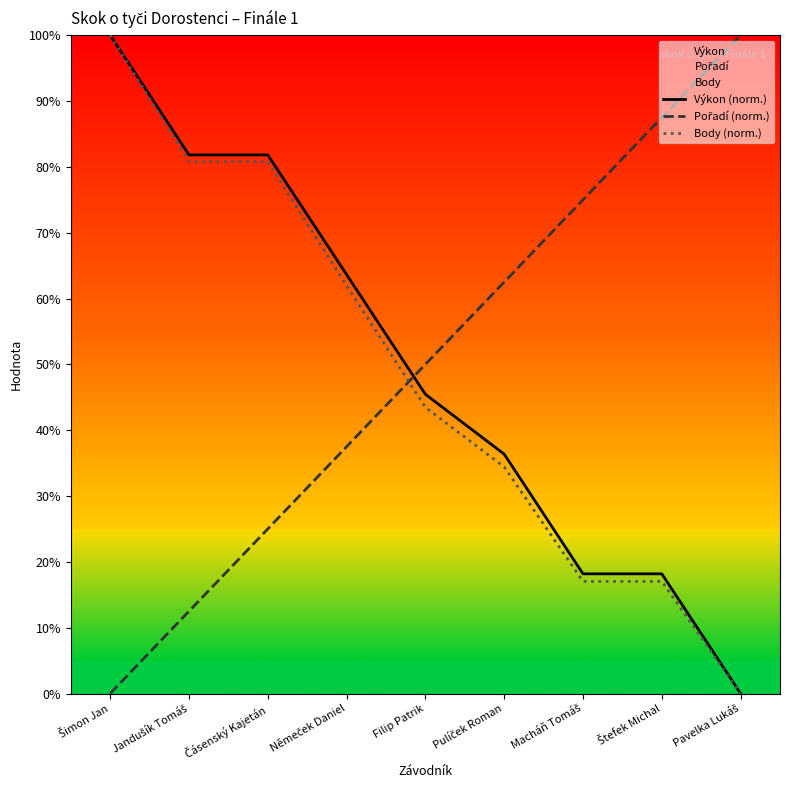

Reading right to left, what are all the values shown in this chart?

Výkon (norm.): 0.0	18.2	18.2	36.4	45.5	63.6	81.8	81.8	100.0
Pořadí (norm.): 100.0	87.5	75.0	62.5	50.0	37.5	25.0	12.5	0.0
Body (norm.): 0.0	17.0	17.0	34.4	43.5	62.0	80.8	80.8	100.0